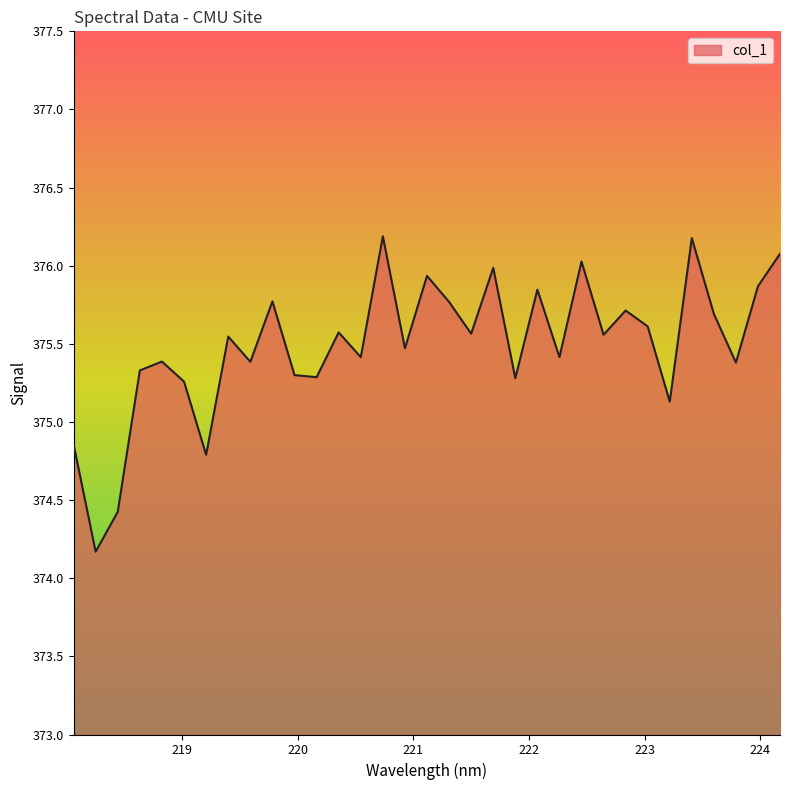

What is the difference between the maximum and minimum values?

2.0